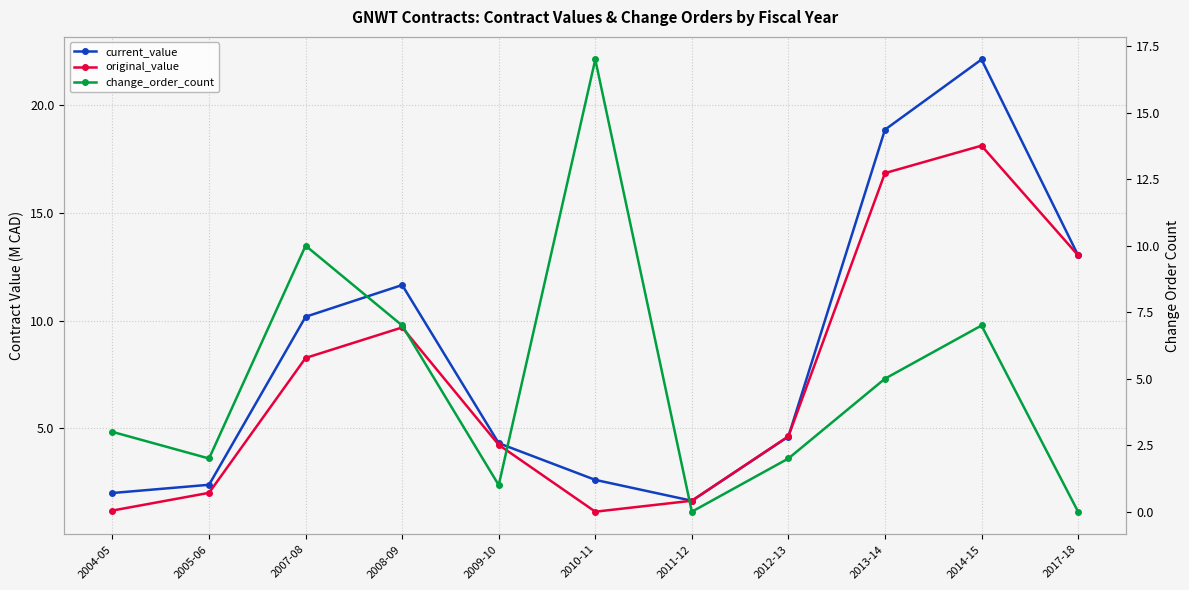

Rank the series at 2005-06 from lowest to highest value.

change_order_count, original_value, current_value